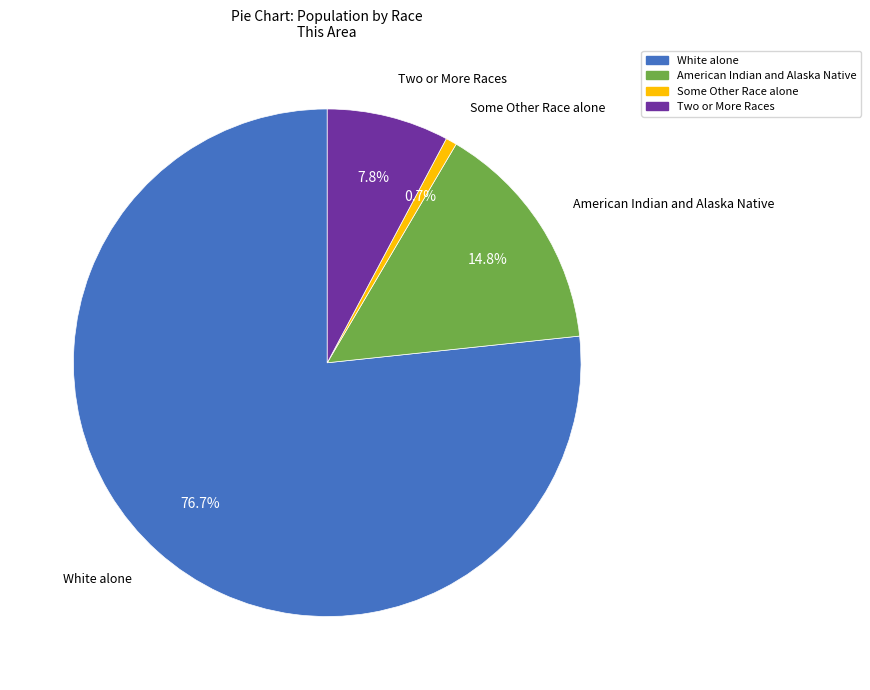

Is there a majority slice in this chart?

Yes